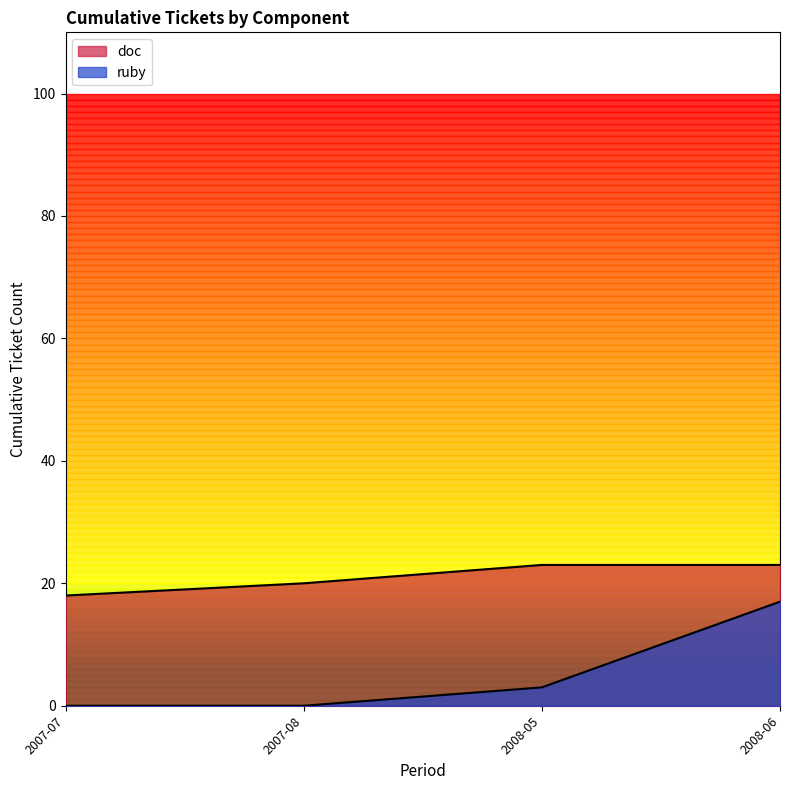

Count the number of categories in the chart.

4